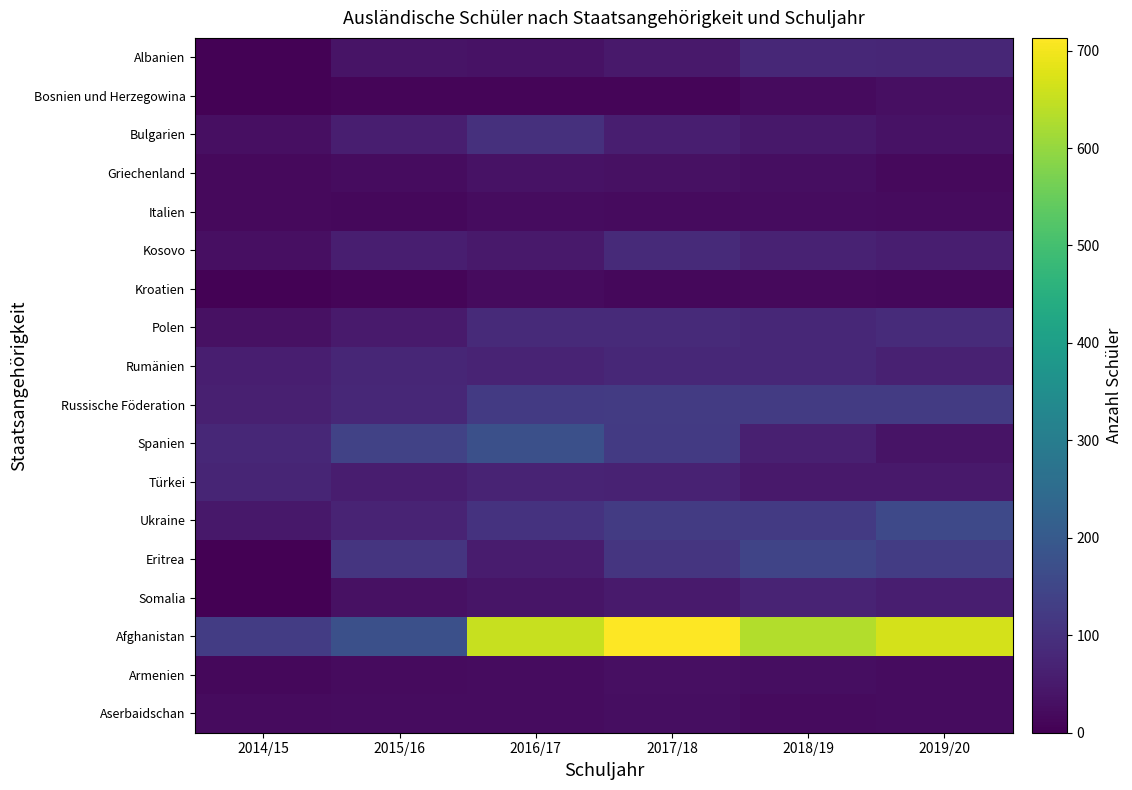

What is the maximum value shown in the chart?

713